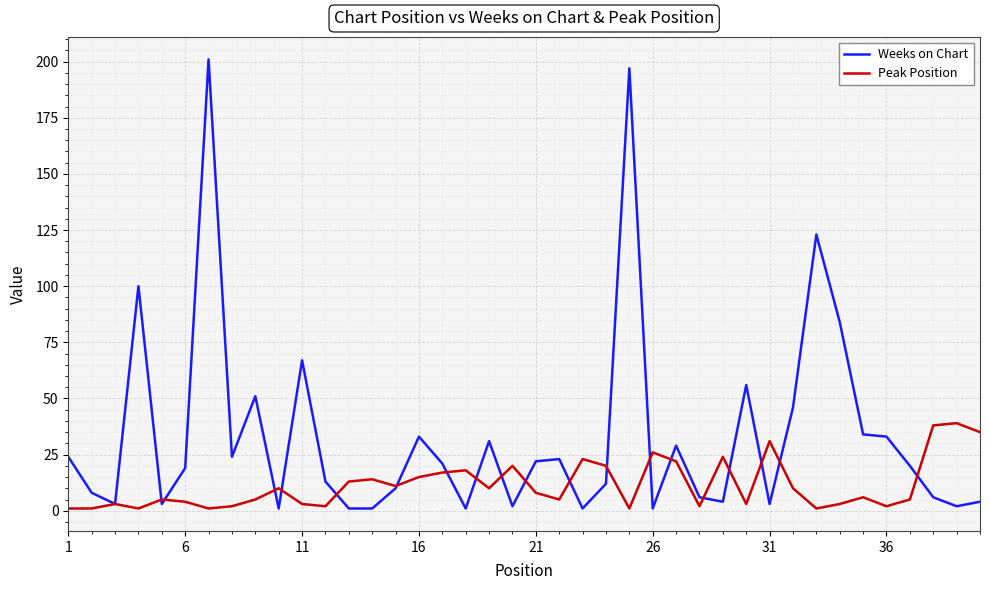

What is the highest value of the Peak Position series?

39